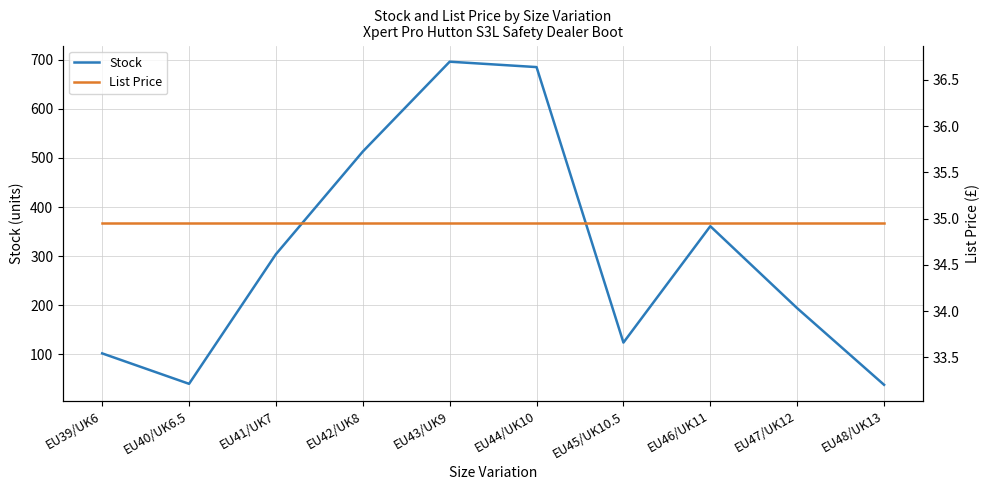

What is the sum of all List Price values?

349.5